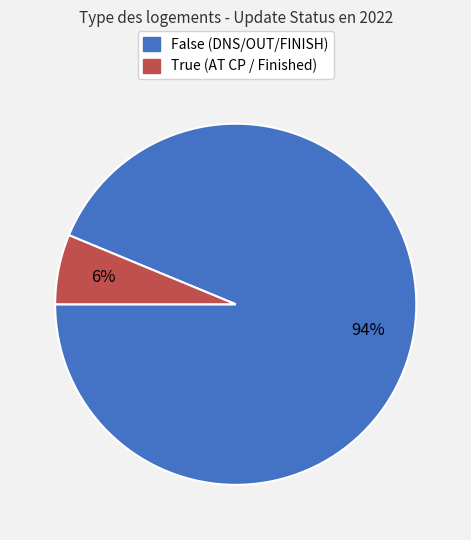

Rank the categories by value from lowest to highest.

True, False